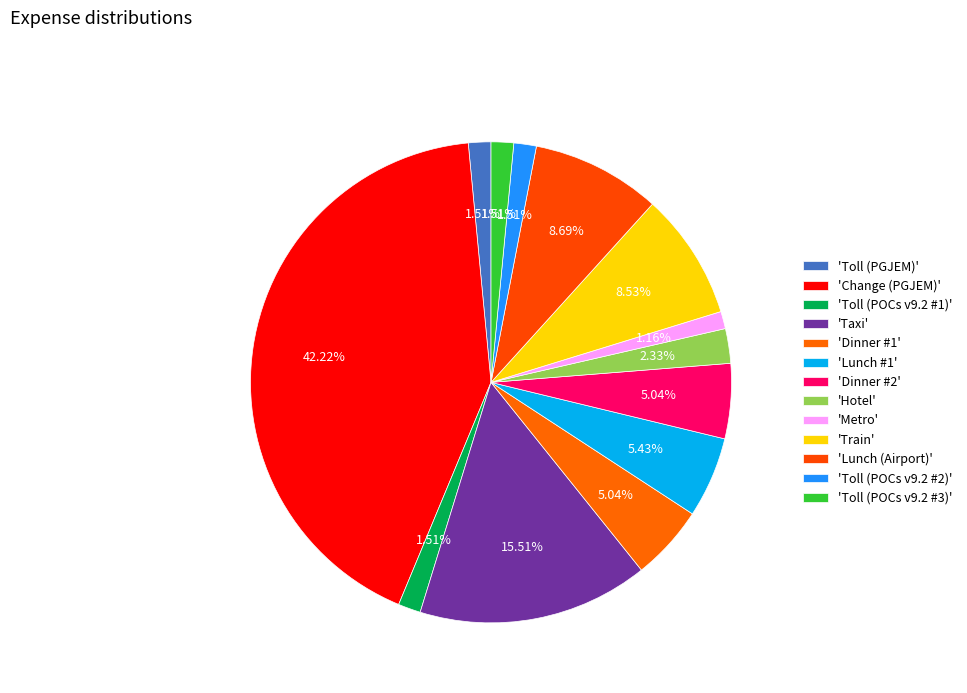

How many slices are in this pie chart?

13